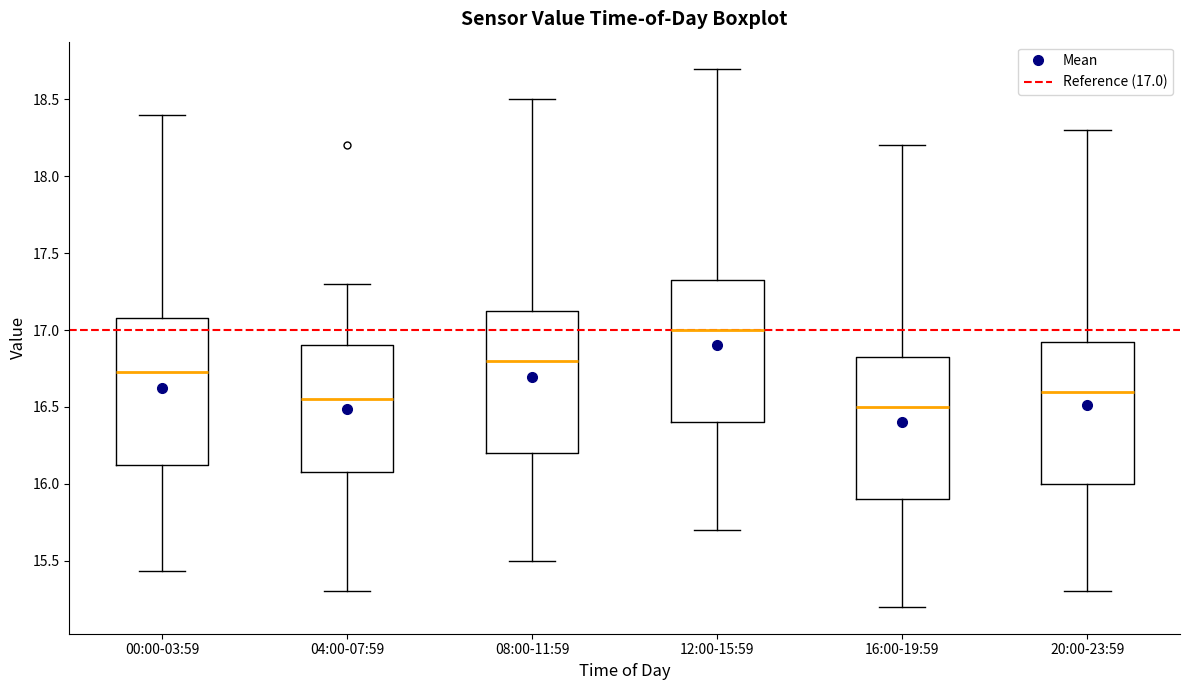

Which box has the highest median line?

12:00-15:59